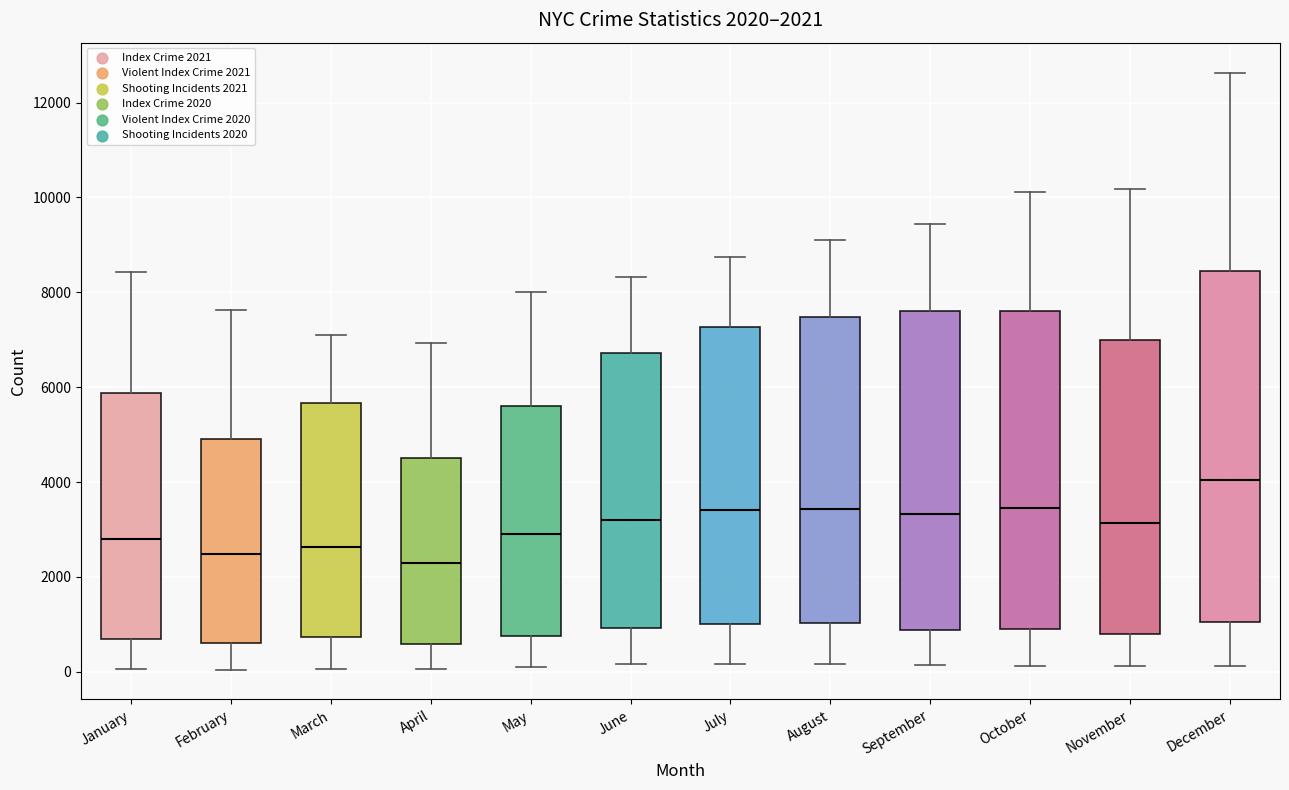

Comparing the boxes themselves (not the whiskers), which one is the tallest?

December